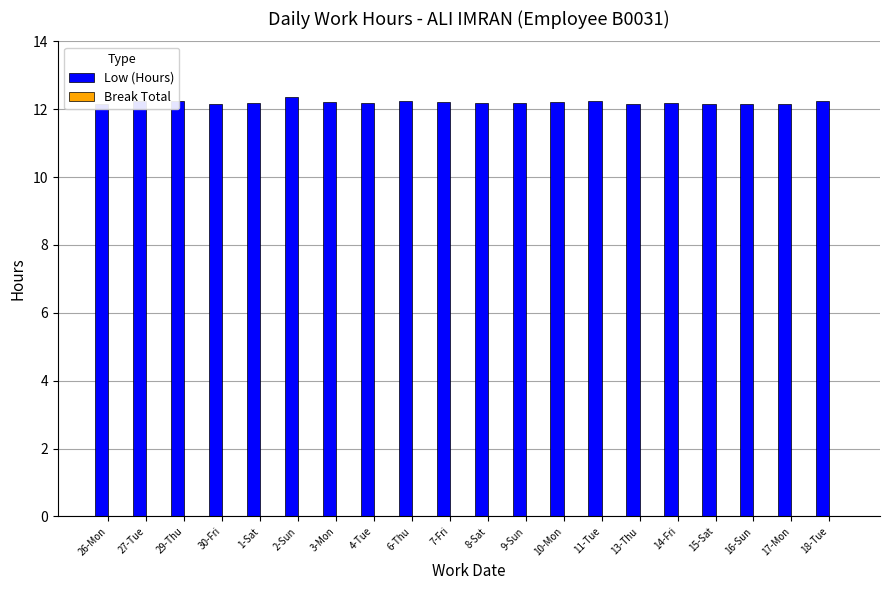

What is the label of the 17th bar from the left?

15-Sat